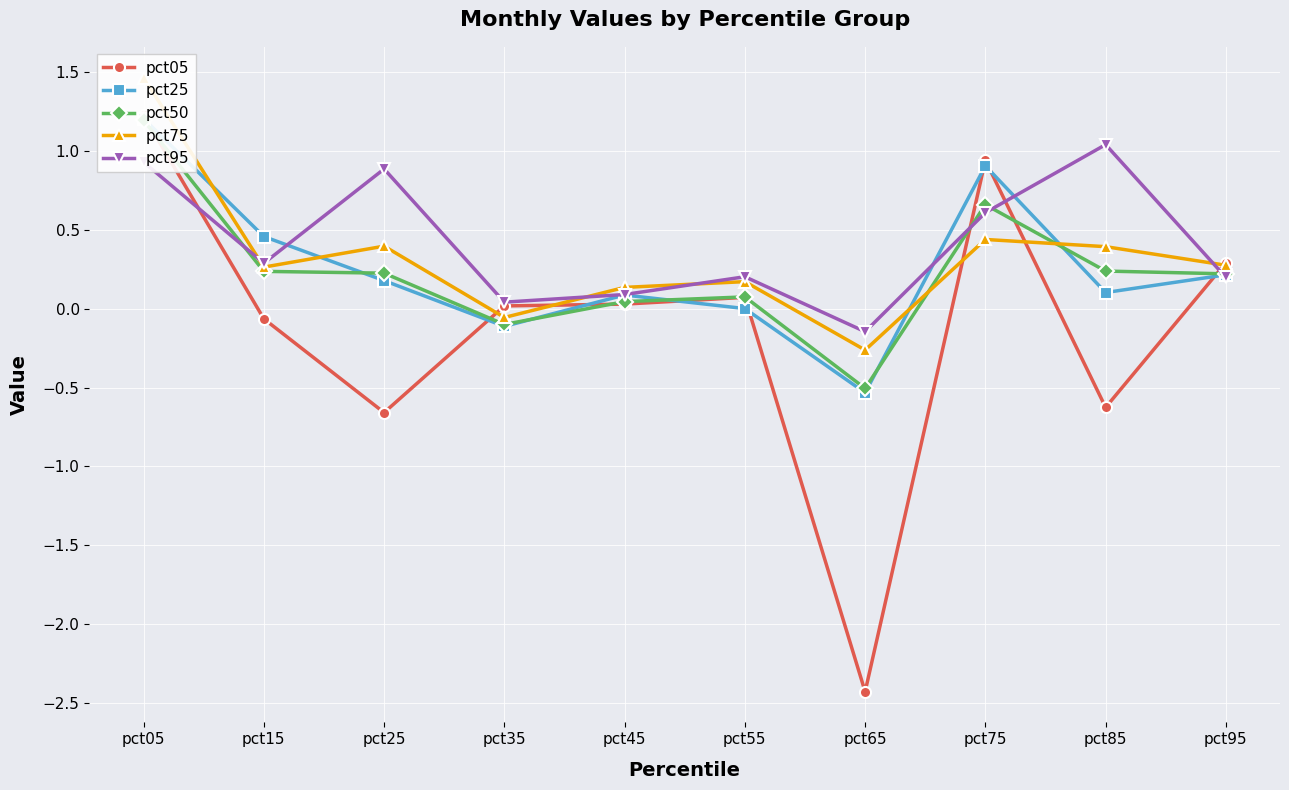

Where is the first local minimum for pct95?

pct15